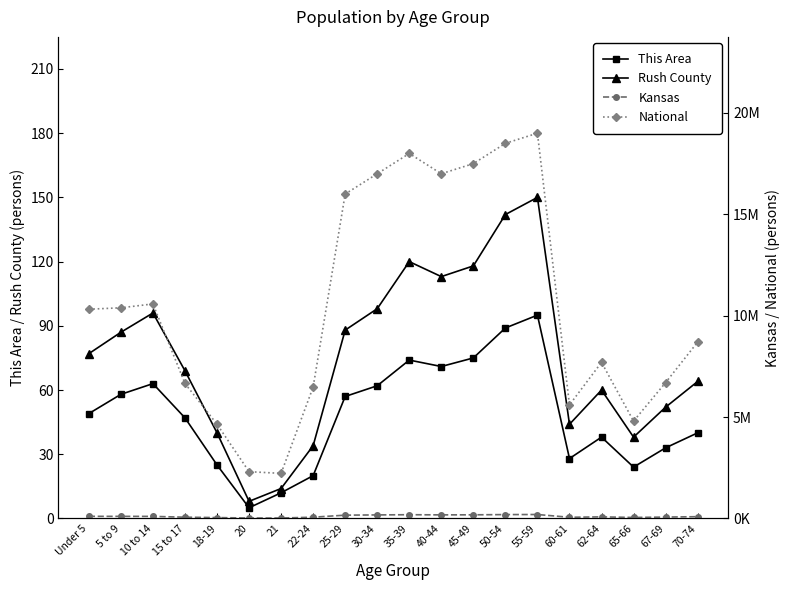

Which series has the largest total across all categories?

National